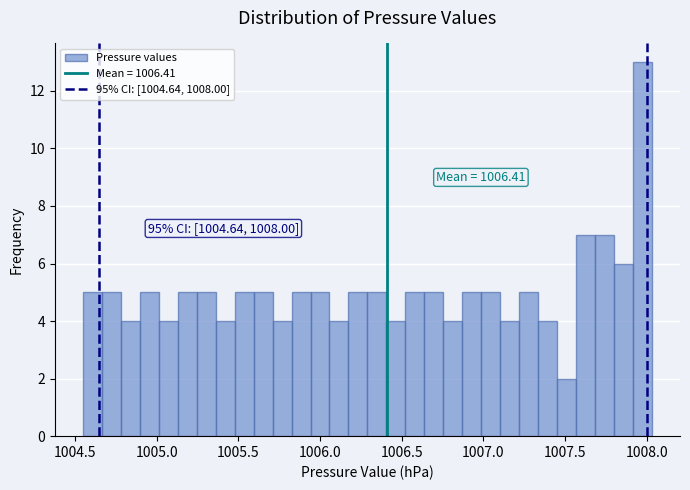

Read against the x-axis, roughly where is the centre of the tallest bar?

1007.95